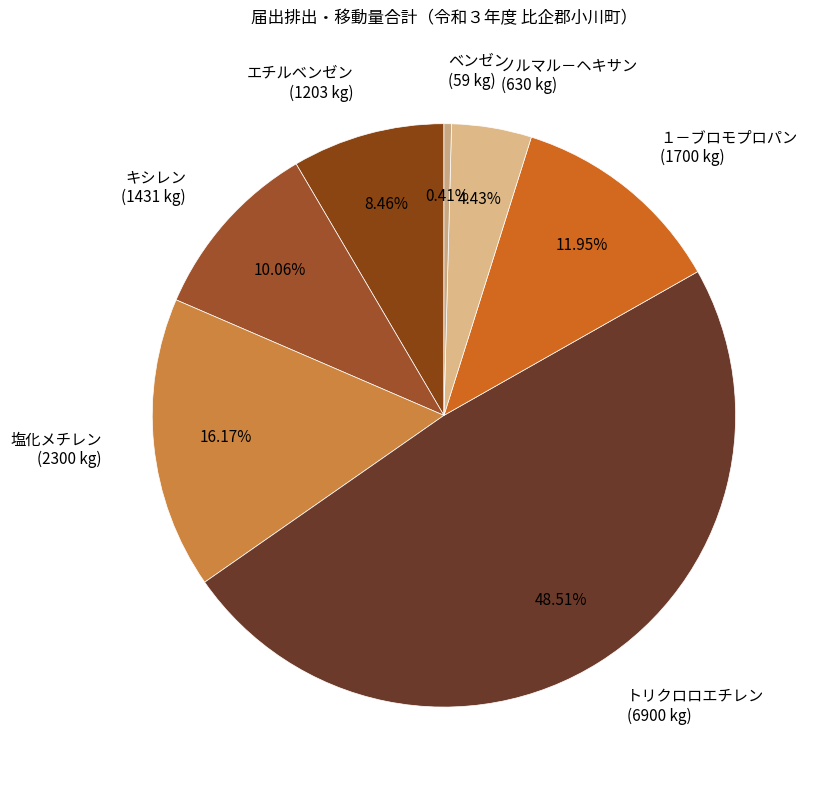

The トリクロロエチレン slice represents 57% of the pie. True or false?

False